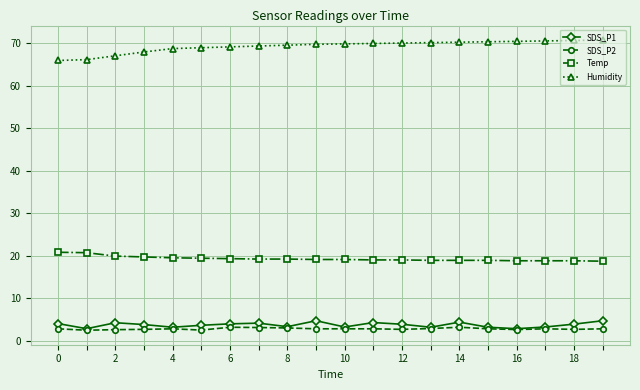

What are all the series names shown in the legend?

SDS_P1, SDS_P2, Temp, Humidity